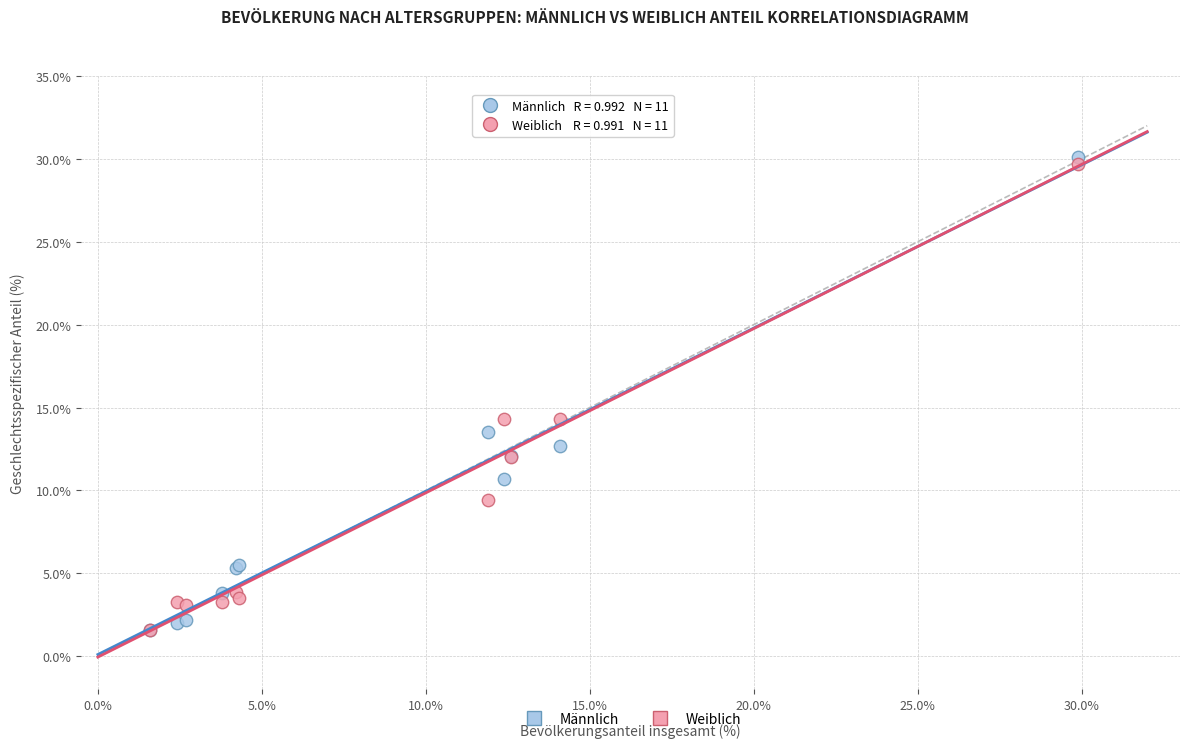

What are all the series names shown in the legend?

Männlich, Weiblich